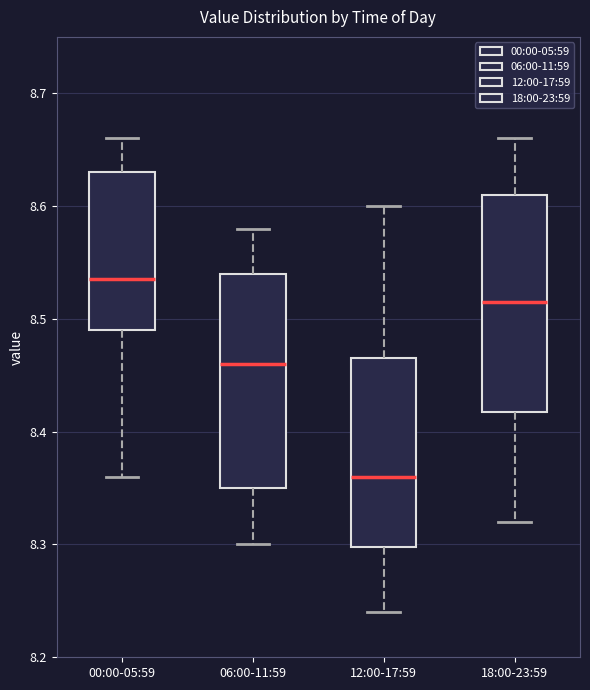

Reading left to right, transcribe this box plot: for each box, give where its median line is, the range the box spans, and where its two whiskers end, as read against the y-axis. The values are not printed on the chart, so give them approximately, as read against the axis.

00:00-05:59: median 8.54, box 8.49 to 8.63, whiskers 8.36 to 8.66
06:00-11:59: median 8.46, box 8.35 to 8.54, whiskers 8.30 to 8.58
12:00-17:59: median 8.36, box 8.30 to 8.47, whiskers 8.24 to 8.60
18:00-23:59: median 8.52, box 8.42 to 8.61, whiskers 8.32 to 8.66